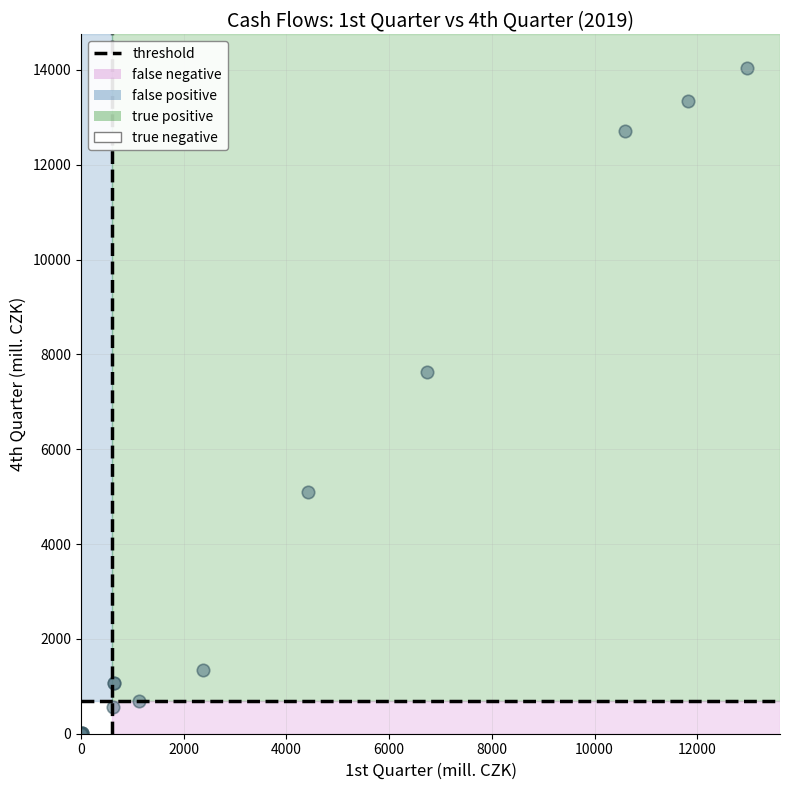

What Y value in the scatter plot is closest to 7024?

7632.7